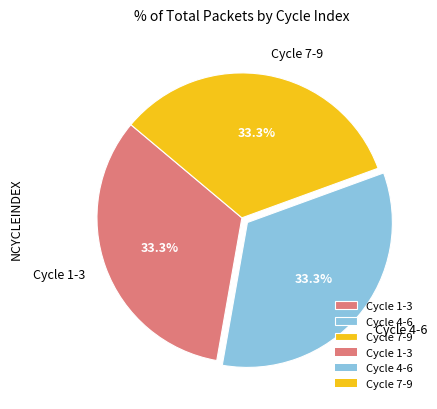

Approximately how many times larger is the value at Cycle 4-6 compared to Cycle 1-3?

1.0